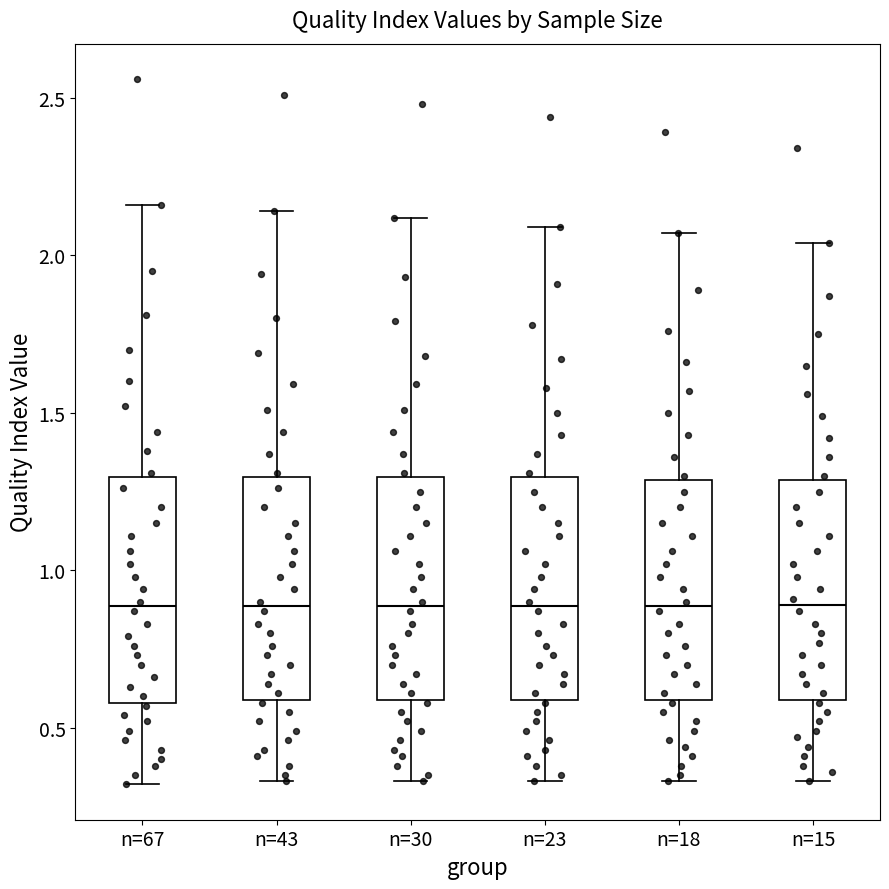

Where does the median line of the box for n=23 sit on the y-axis? The values are not printed on the chart, so give them approximately, as read against the axis.

0.90